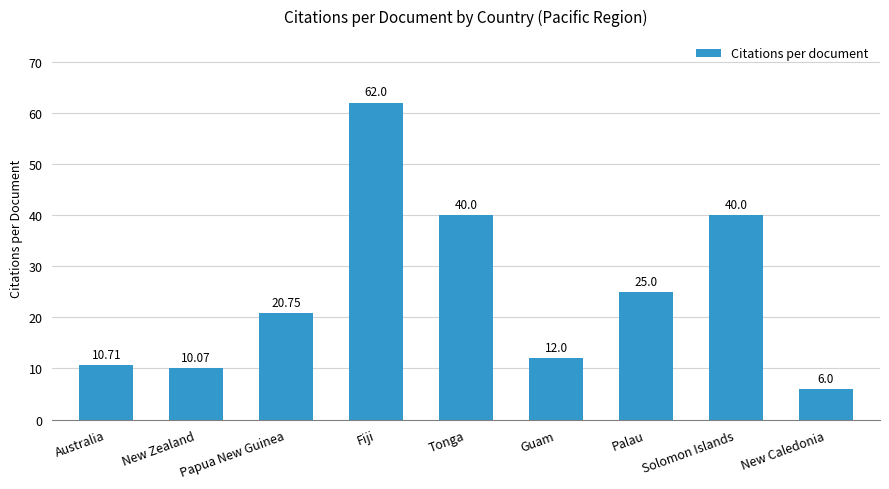

At which label does the data first exceed 20?

Papua New Guinea